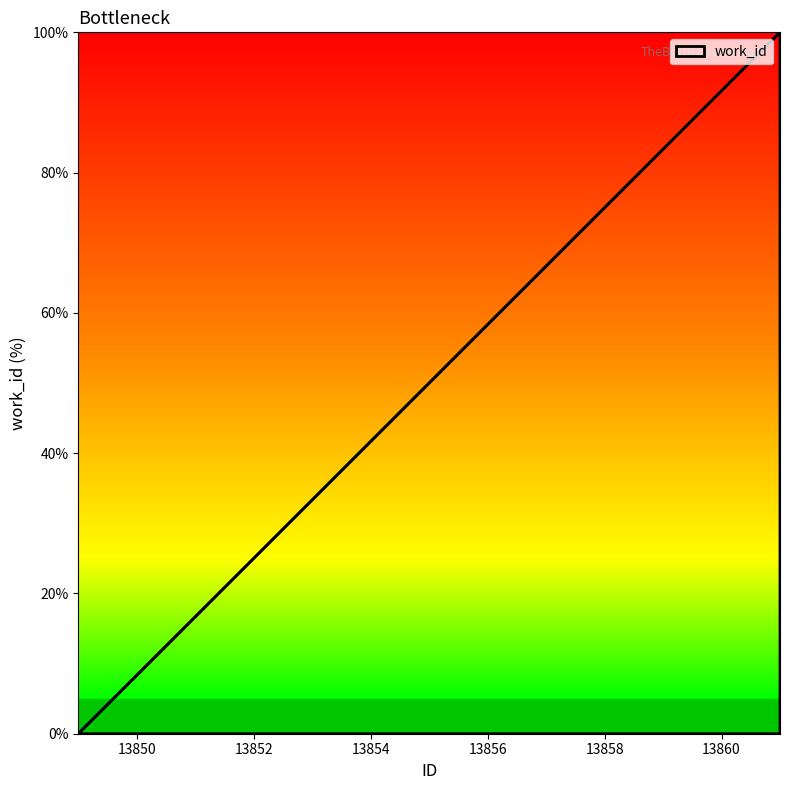

Count the number of data series in this chart.

1